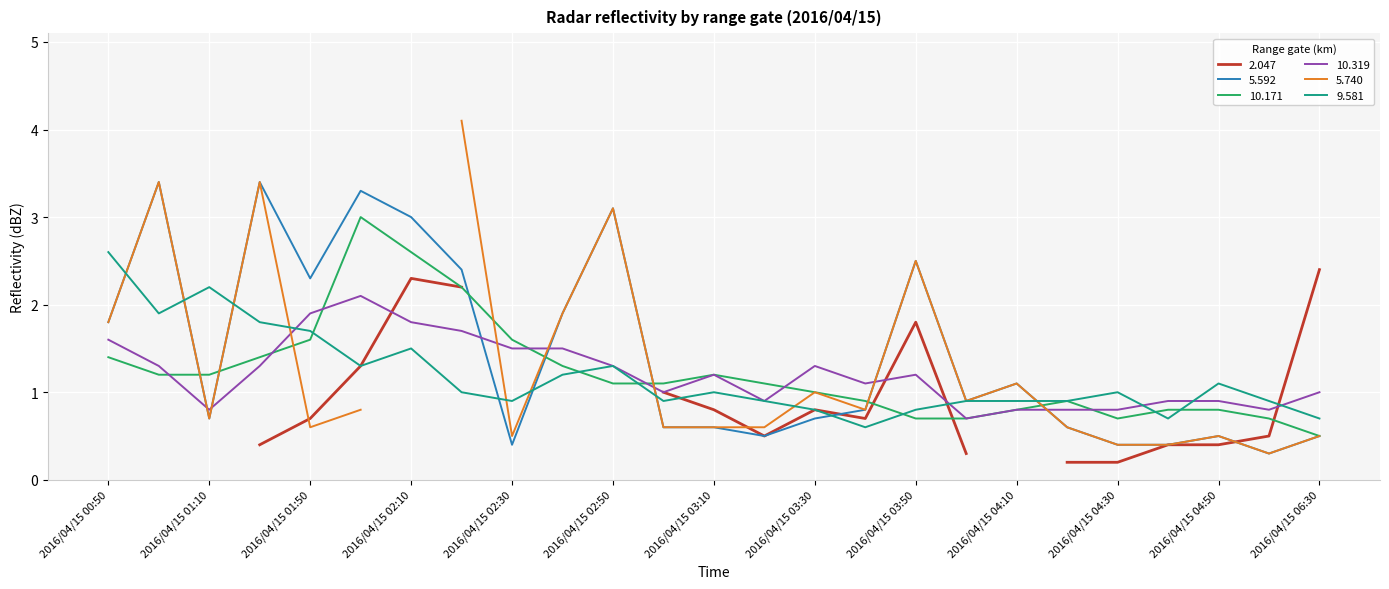

In 5.592, how many points are lower than both neighbors (excluding endpoints)?

6